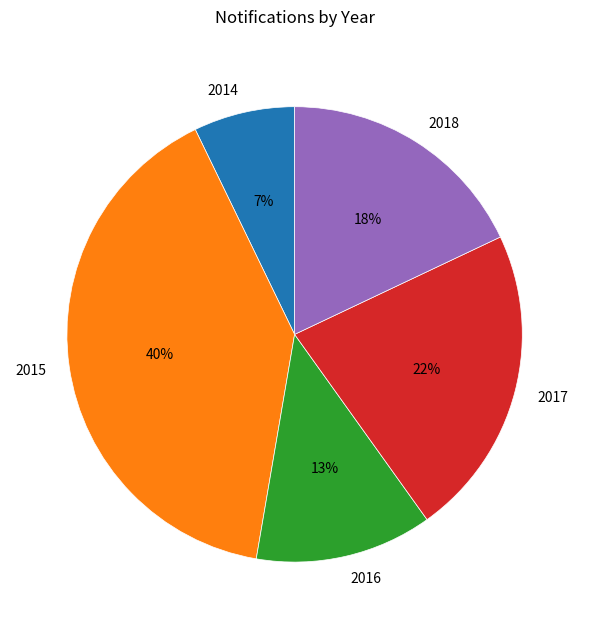

To the nearest percent, what is the difference between the largest and smallest slice percentages?

33%